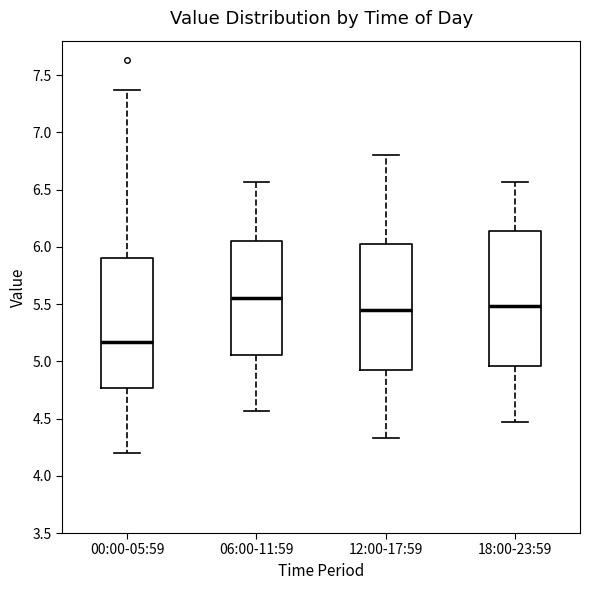

Reading left to right, read every box against the y-axis: the position of its median line, the range the box covers, and the ends of its whiskers. The values are not printed on the chart, so give them approximately, as read against the axis.

00:00-05:59: median 5.15, box 4.75 to 5.90, whiskers 4.20 to 7.35
06:00-11:59: median 5.55, box 5.05 to 6.05, whiskers 4.55 to 6.55
12:00-17:59: median 5.45, box 4.95 to 6.05, whiskers 4.35 to 6.80
18:00-23:59: median 5.50, box 4.95 to 6.15, whiskers 4.45 to 6.55